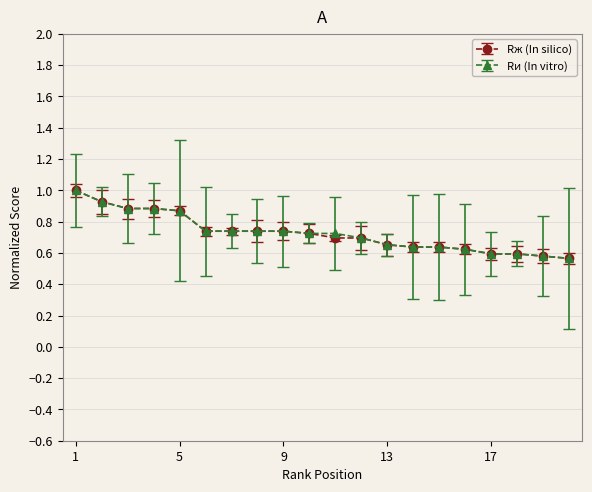

At how many categories does at least one series exceed 0?

20